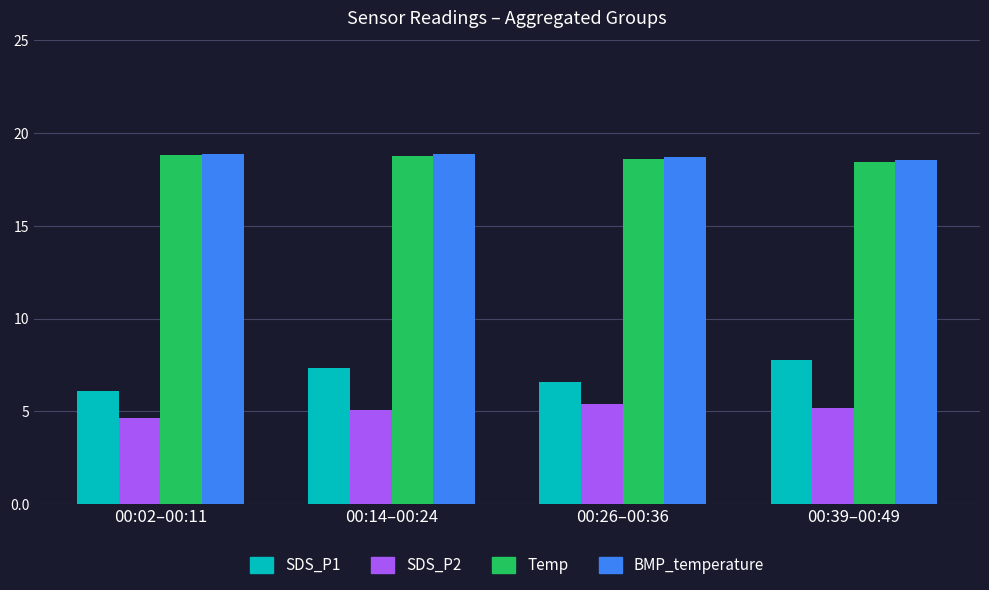

True or false: SDS_P1 has a value of 12.9 at 00:14–00:24.

False